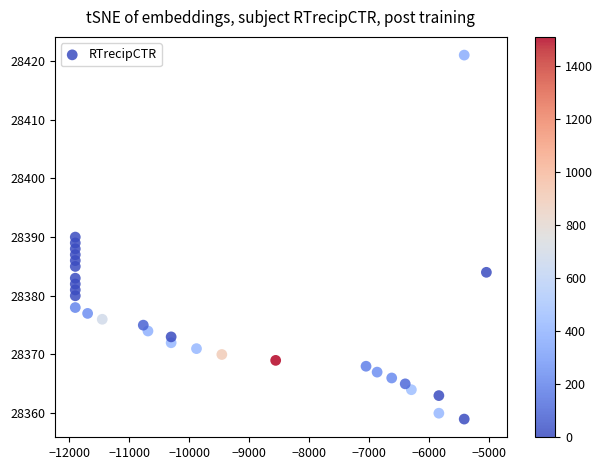

How many points are shown in the scatter plot?

30